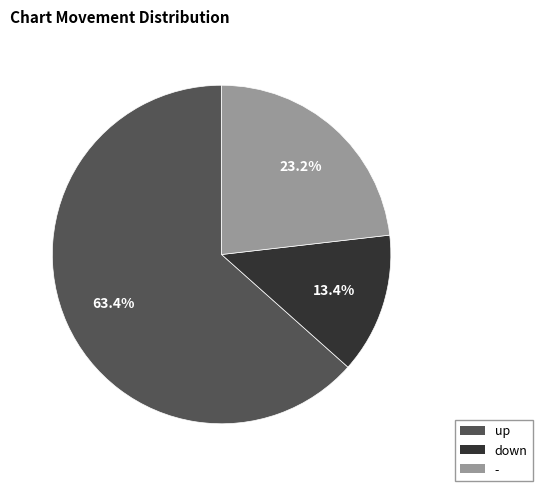

Which slice is the smallest?

down